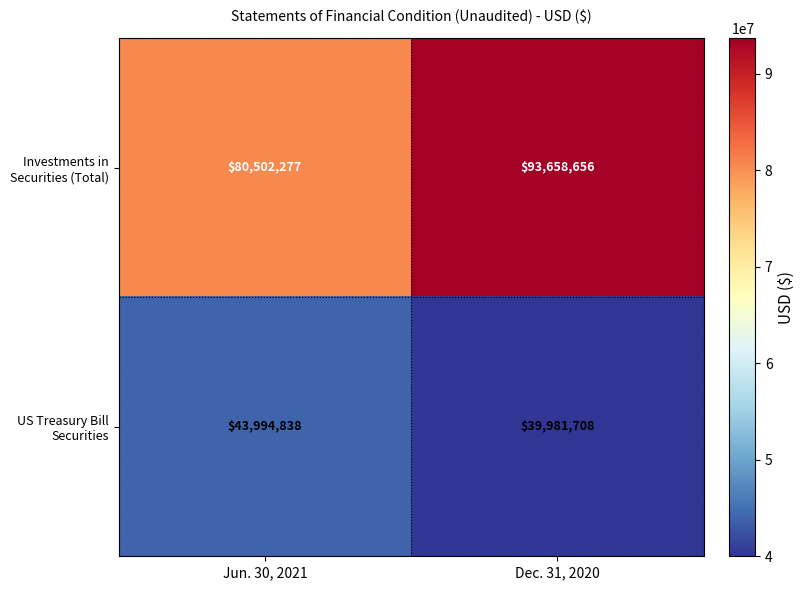

Reading right to left, transcribe all the data shown in this chart.

Investments in Securities (Total): 93658656	80502277
US Treasury Bill Securities: 39981708	43994838